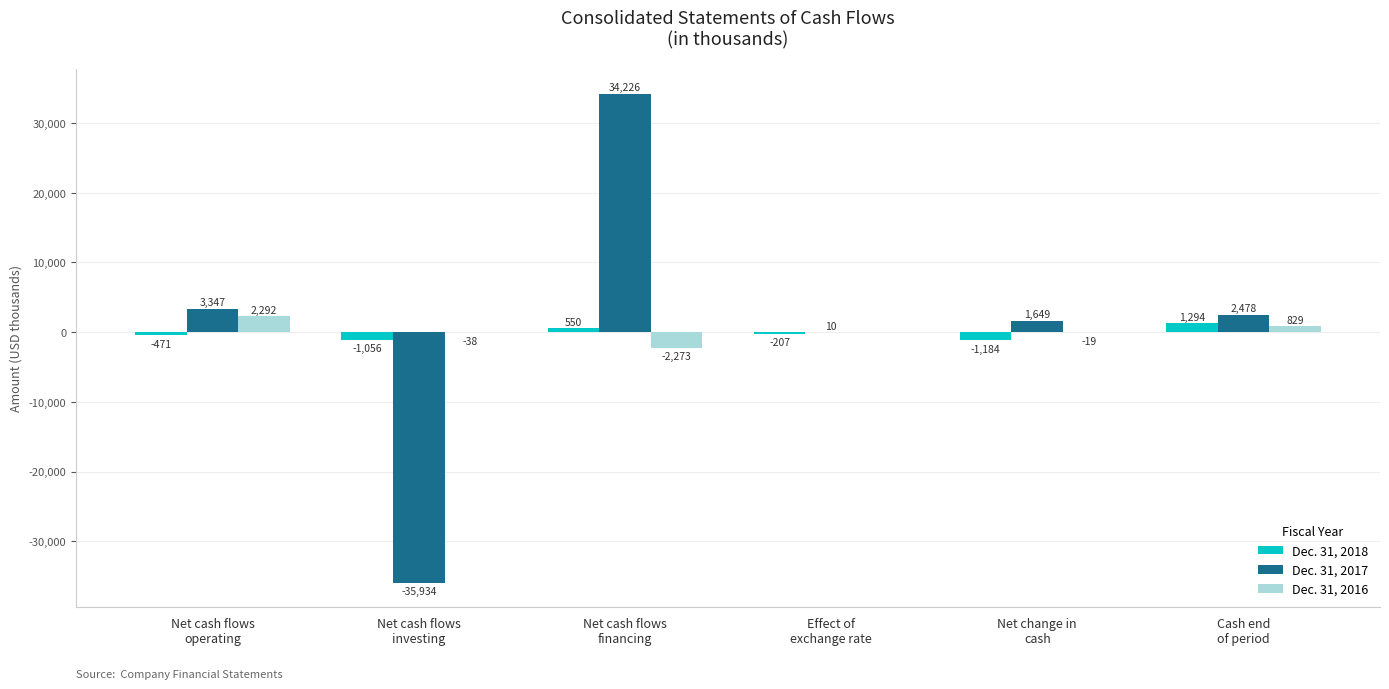

What is the sum of all Dec. 31, 2016 values?

791